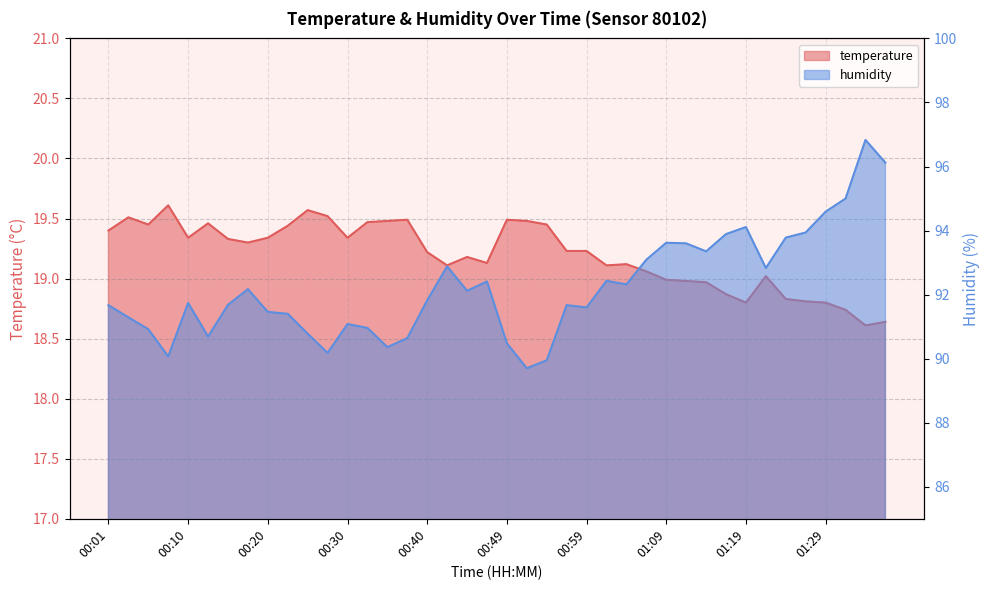

What is the sum of the humidity values at 01:14 and 01:26?

187.3